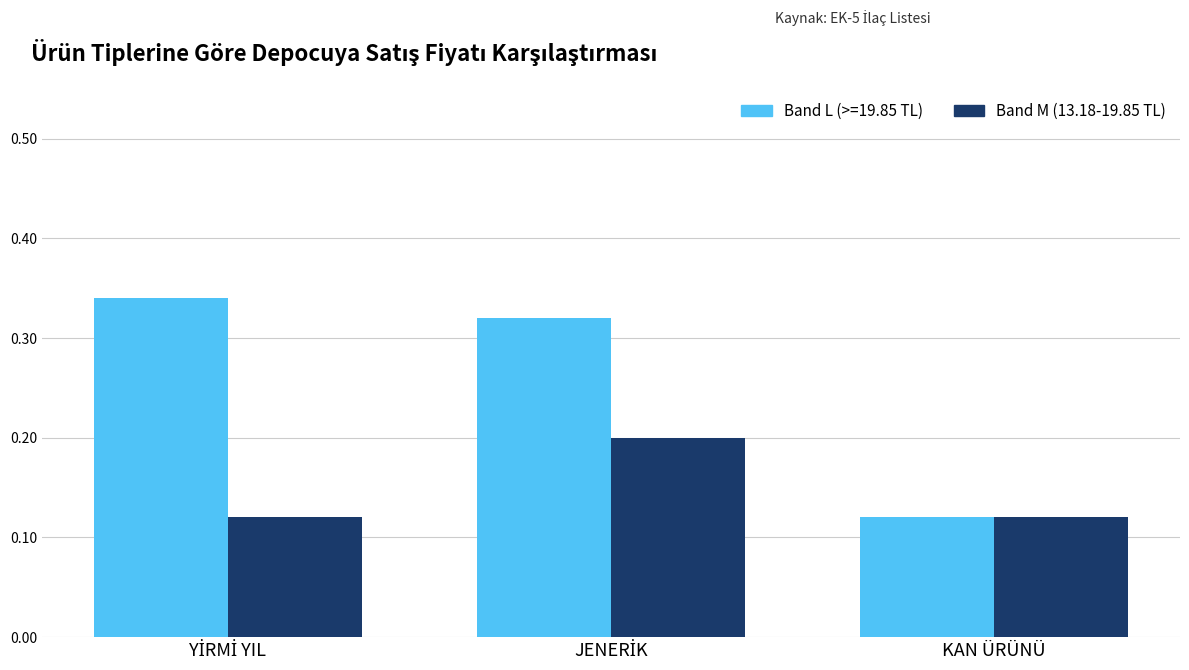

How many bars are there in total?

6